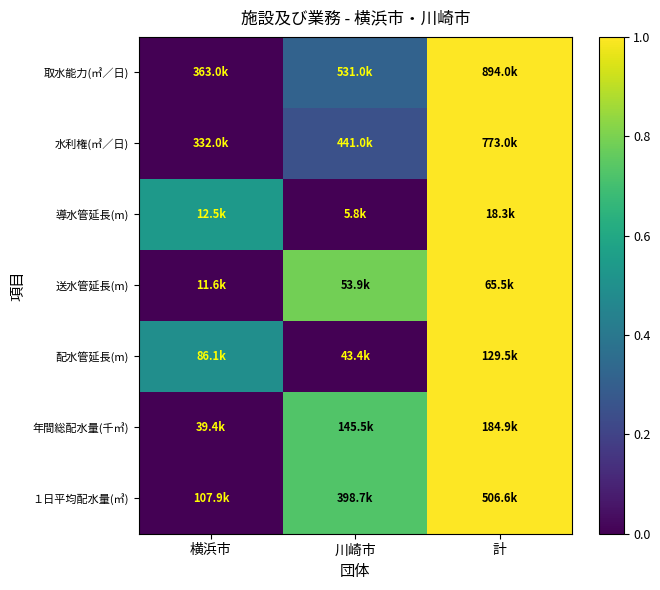

How many data points does each series have?

3